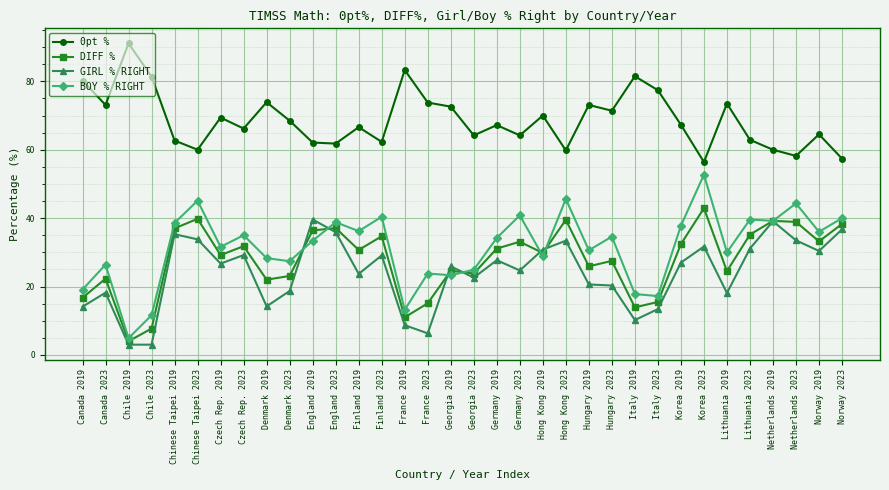

What are all the series names shown in the legend?

0pt %, DIFF %, GIRL % RIGHT, BOY % RIGHT